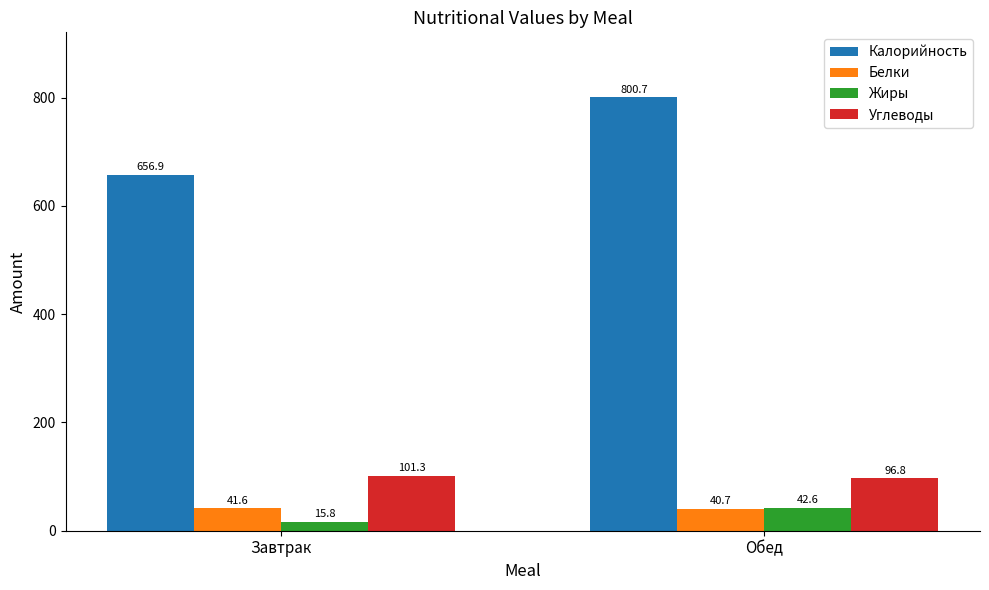

Rank the series by their maximum value, from lowest to highest.

Белки, Жиры, Углеводы, Калорийность